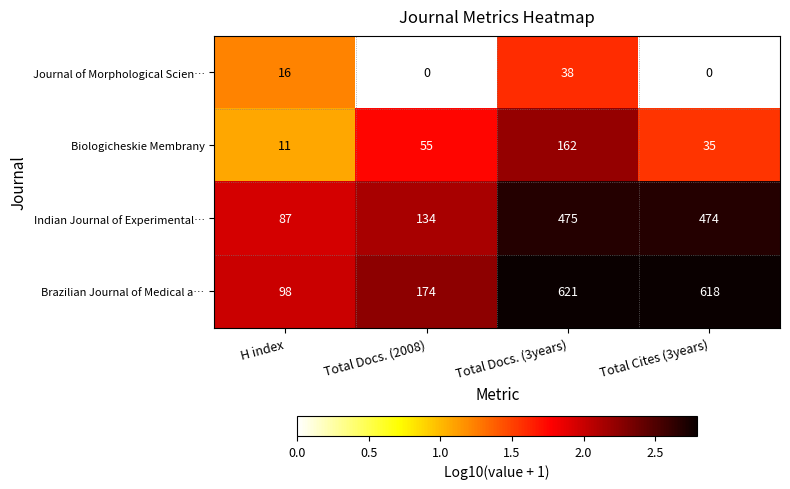

At Total Docs. (3years), list the series in order from largest to smallest.

Brazilian Journal of Medical a…, Indian Journal of Experimental…, Biologicheskie Membrany, Journal of Morphological Scien…